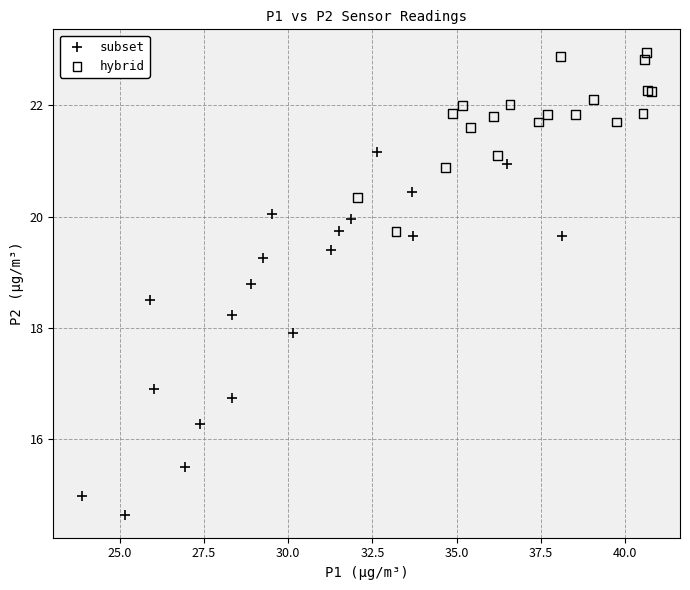

What are all the series names shown in the legend?

subset, hybrid